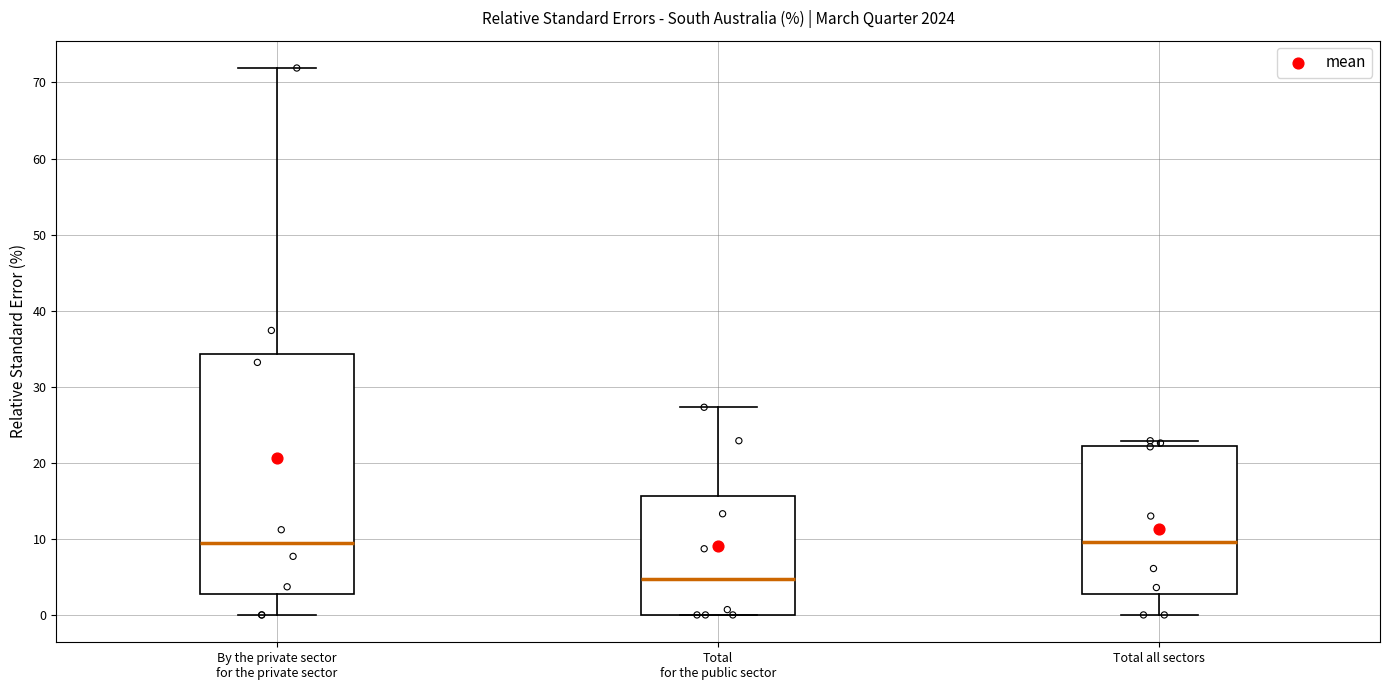

Comparing the boxes themselves (not the whiskers), which one is the tallest?

By the private sector for the private sector